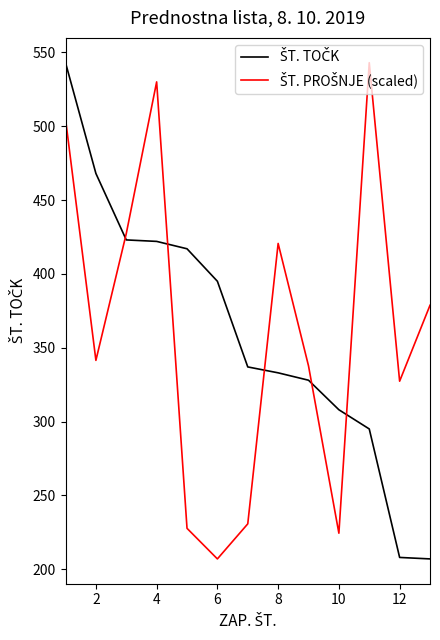

What is the maximum value shown in the chart?

543.0